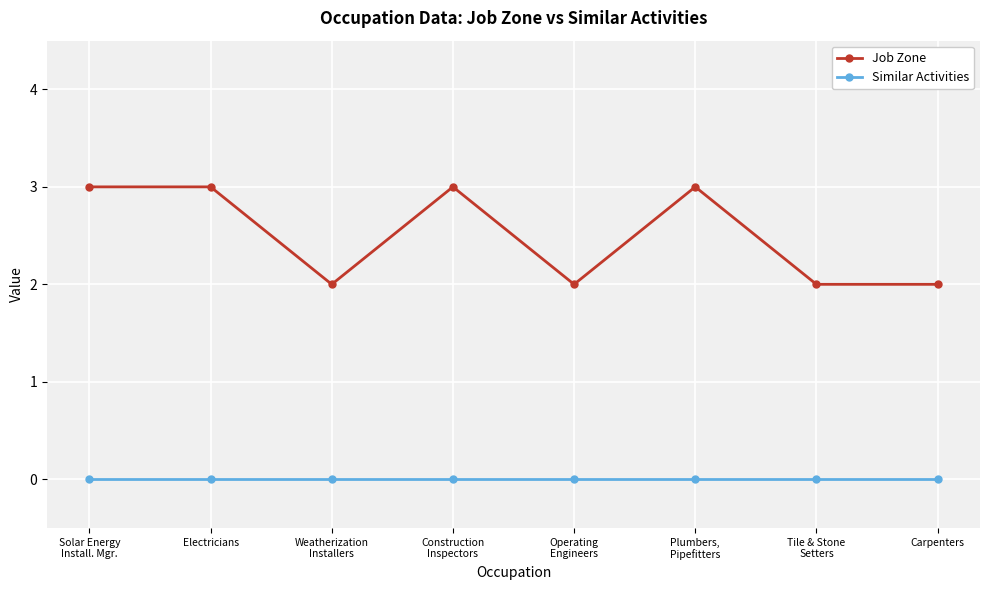

True or false: Job Zone and Similar Activities cross at least once.

False